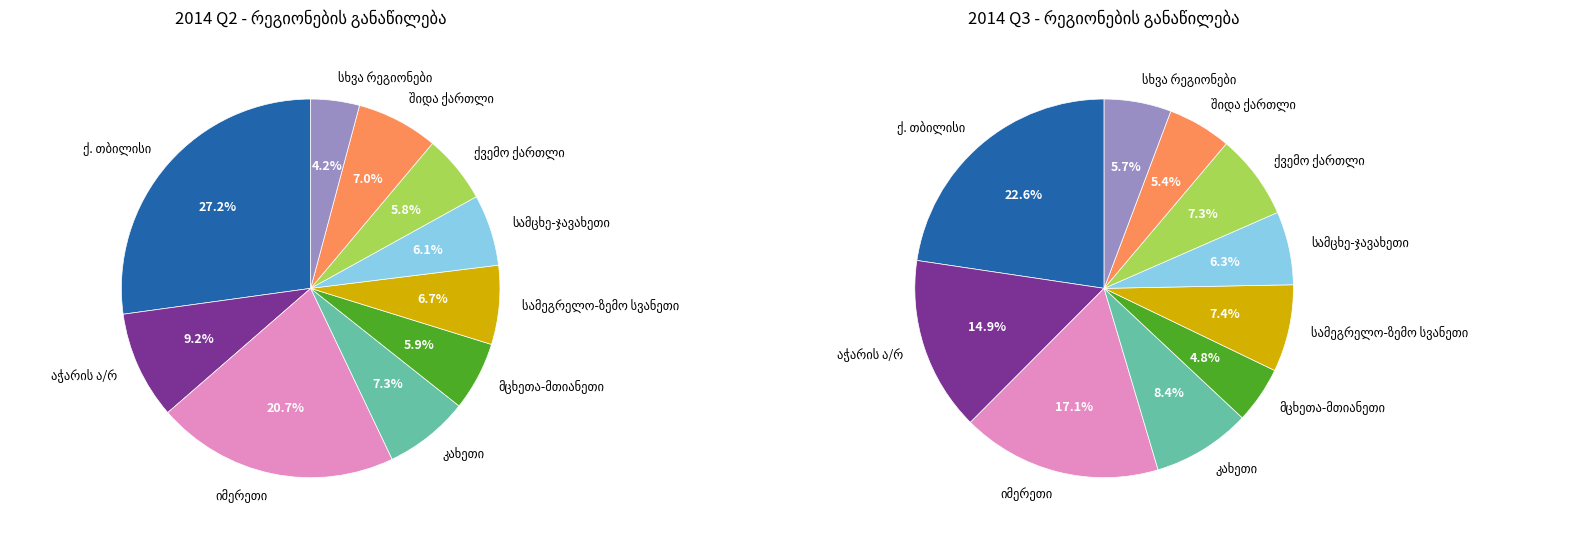

Count the number of slices in the pie.

10